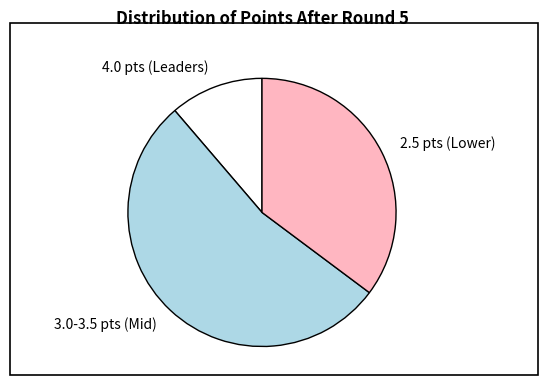

Which slice is the largest?

3.0-3.5 pts (Mid)